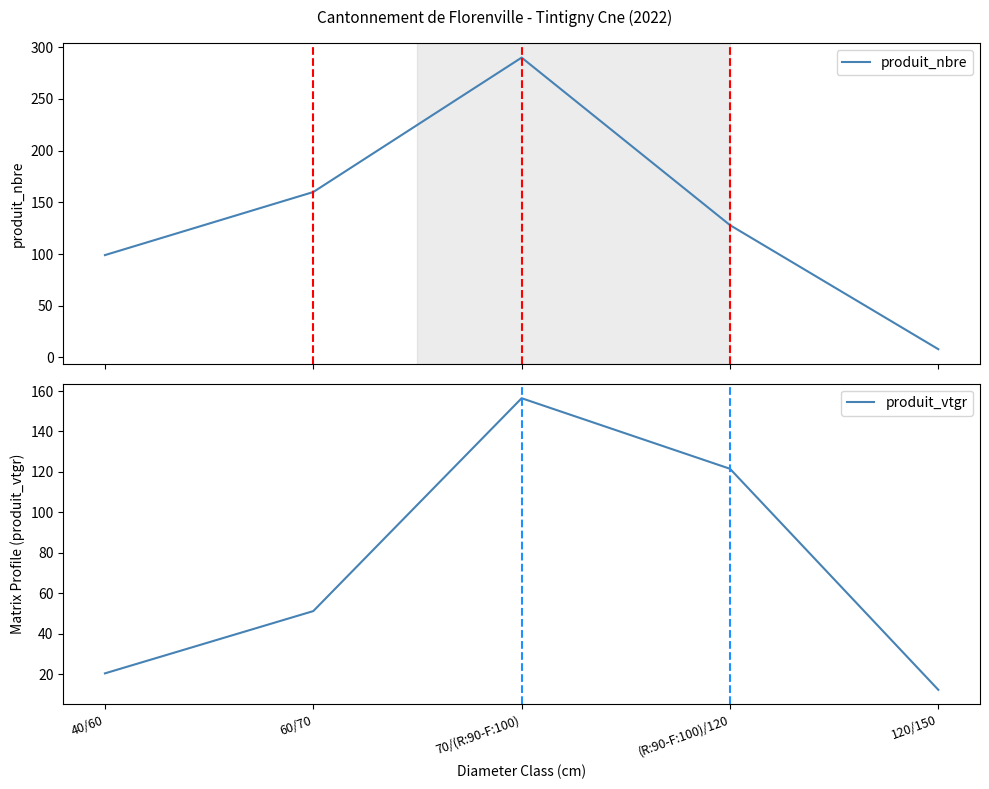

Is it true that produit_nbre equals 32.2 at 60/70?

False